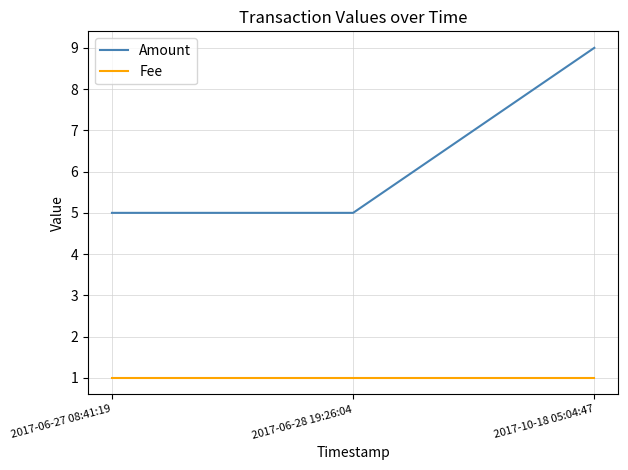

Count the number of data series in this chart.

2